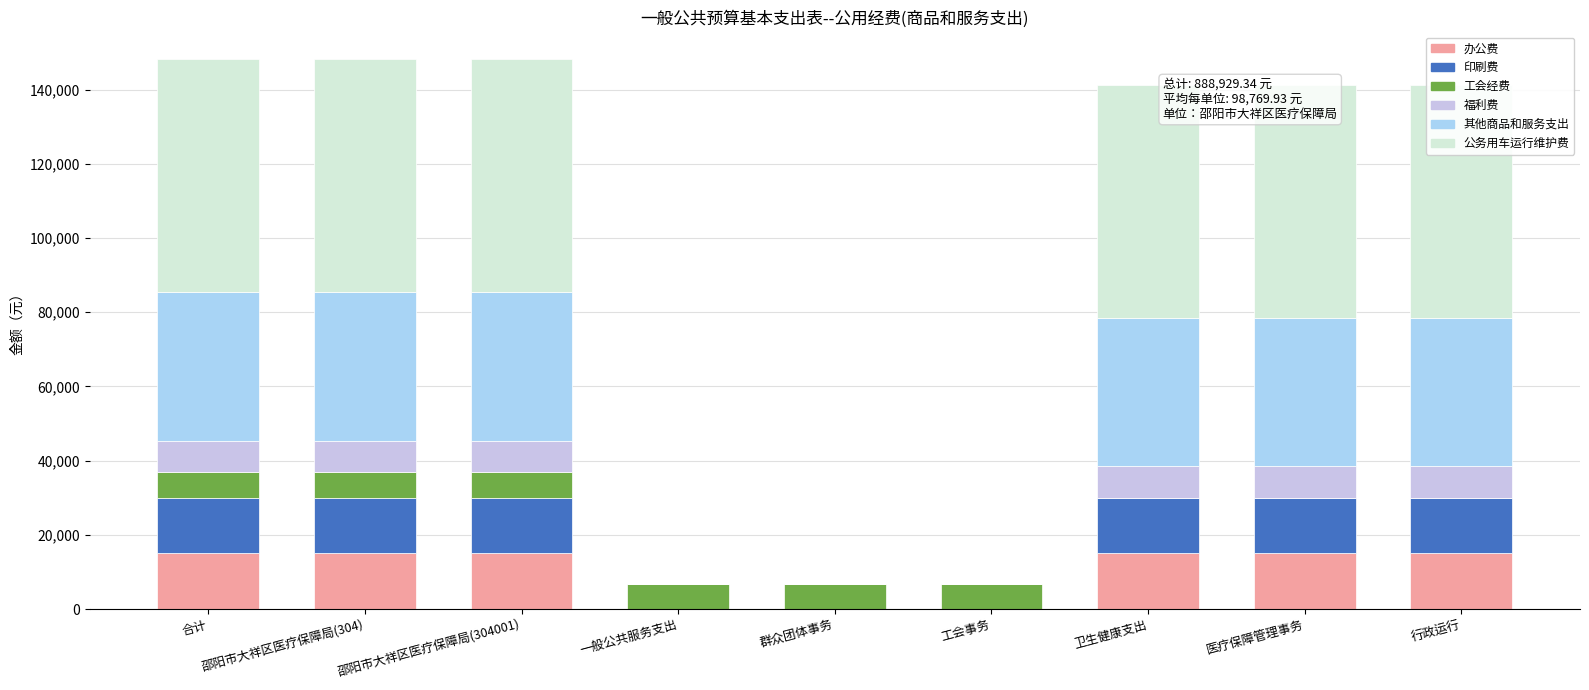

Between 一般公共服务支出 and 邵阳市大祥区医疗保障局(304001), which is larger?

邵阳市大祥区医疗保障局(304001)